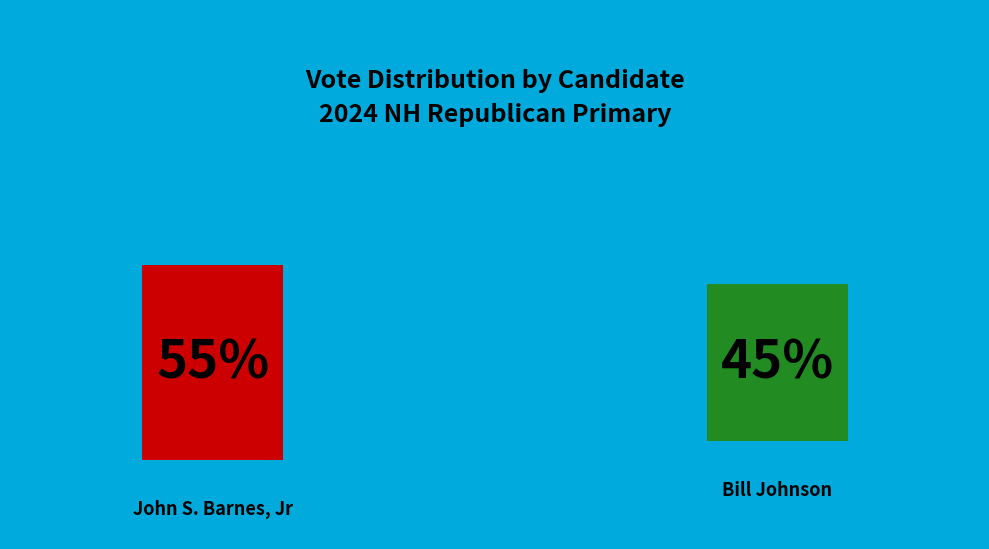

Rank the series by their maximum value, from highest to lowest.

John S. Barnes, Jr, Bill Johnson